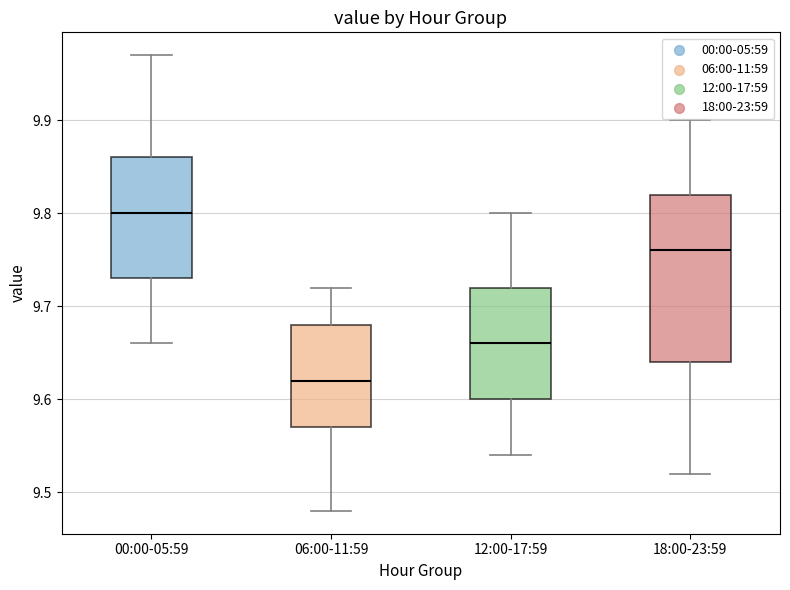

Which box is the tallest, from its lower edge to its upper edge?

18:00-23:59